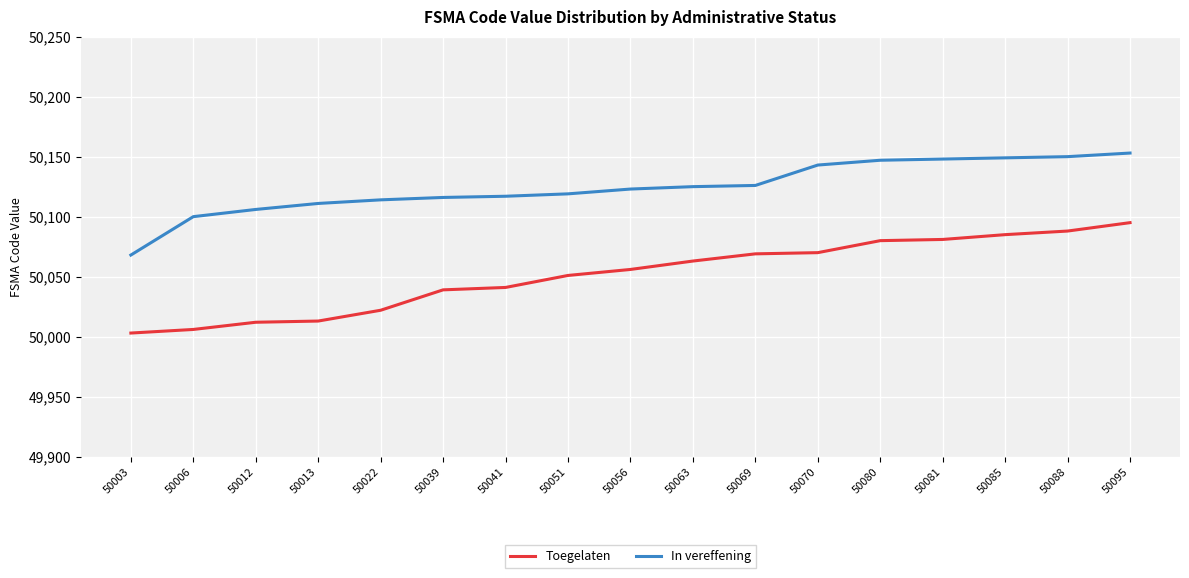

The value of In vereffening at 50006 is 21697. True or false?

False